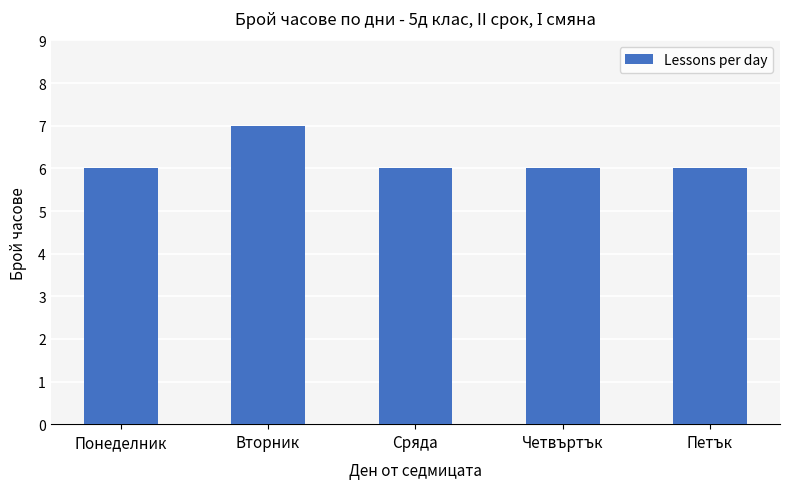

True or false: the data shows 6 at Четвъртък.

True